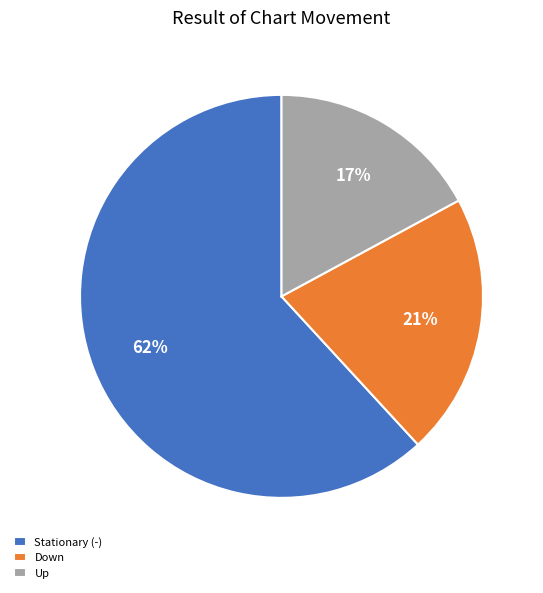

Which has a higher value, Up or Stationary (-)?

Stationary (-)